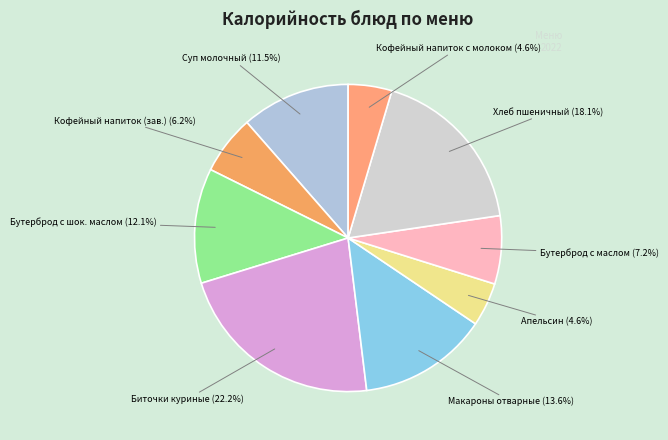

Is there a majority slice in this chart?

No